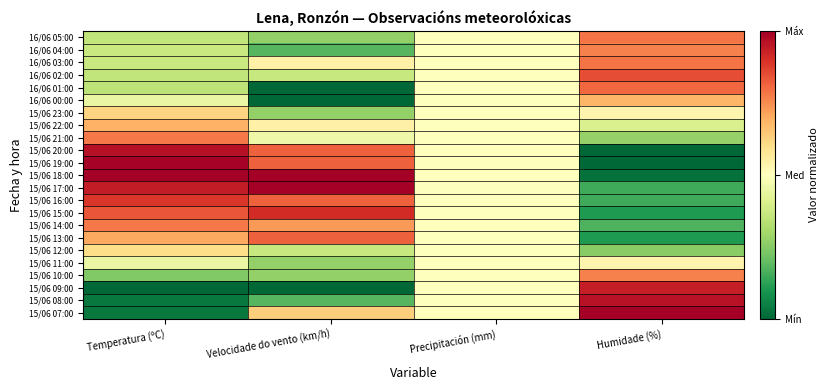

At which category does the chart reach its peak across all series?

Temperatura (ºC)